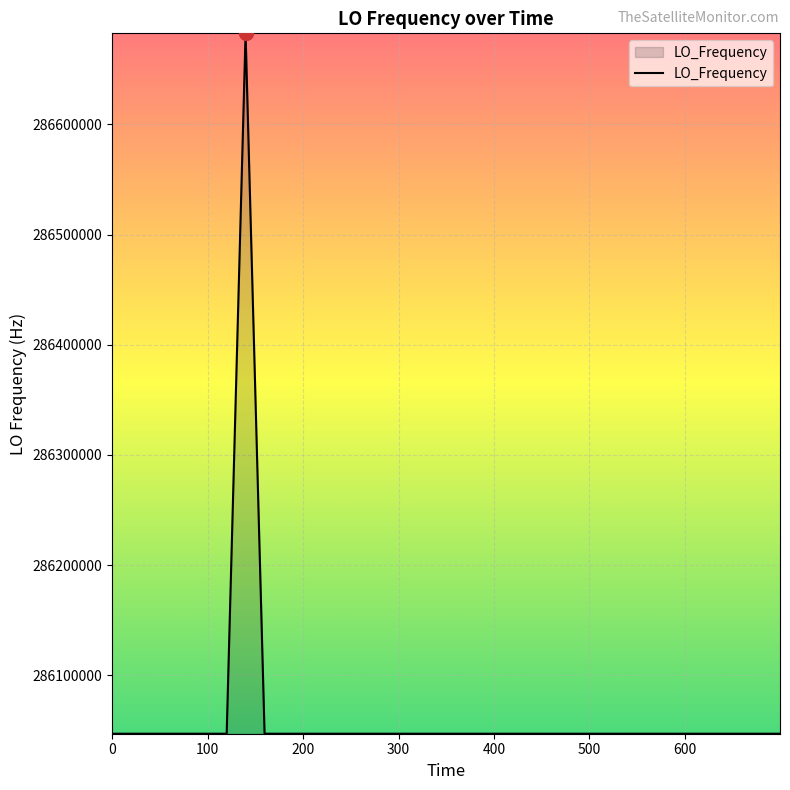

How many lines are shown in the chart?

1